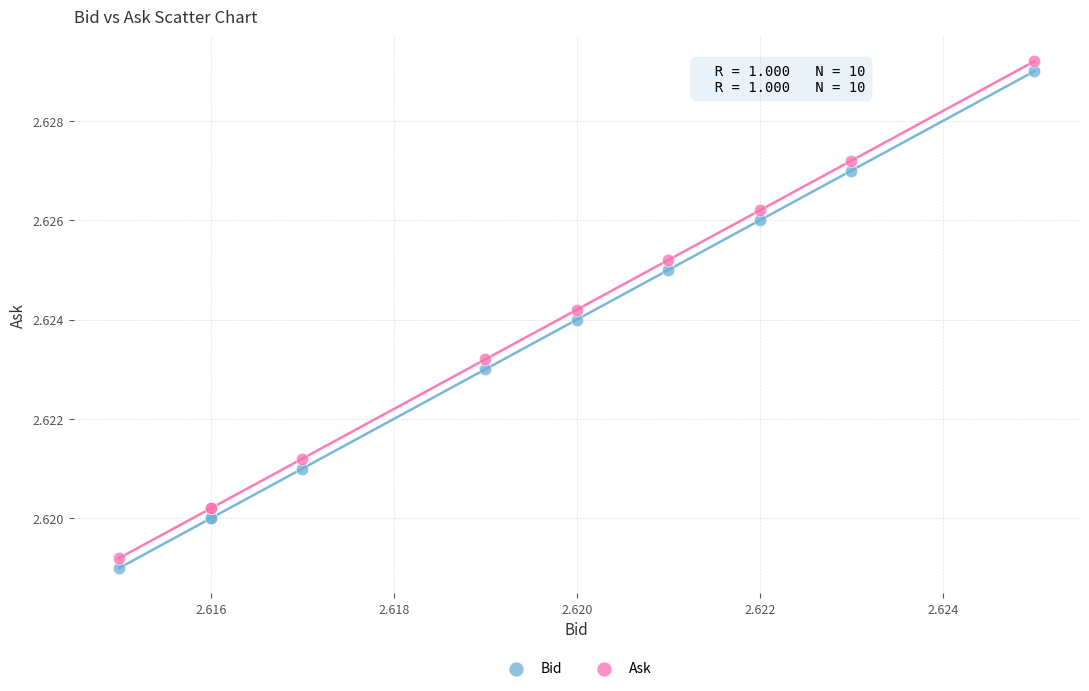

What are all the series names shown in the legend?

Bid, Ask